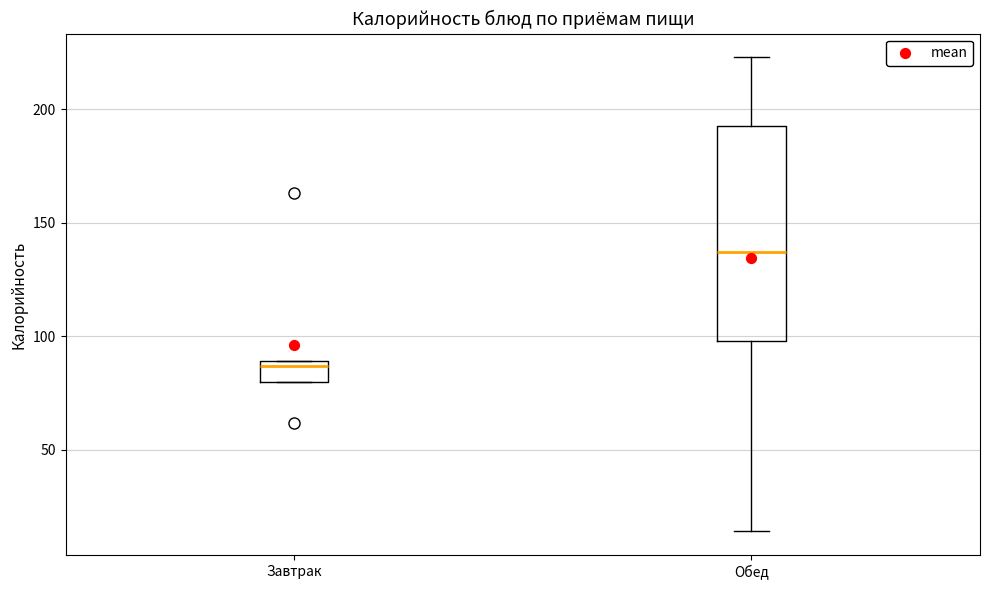

Where is the lower edge of the box for Завтрак on the y-axis? The values are not printed on the chart, so give them approximately, as read against the axis.

80